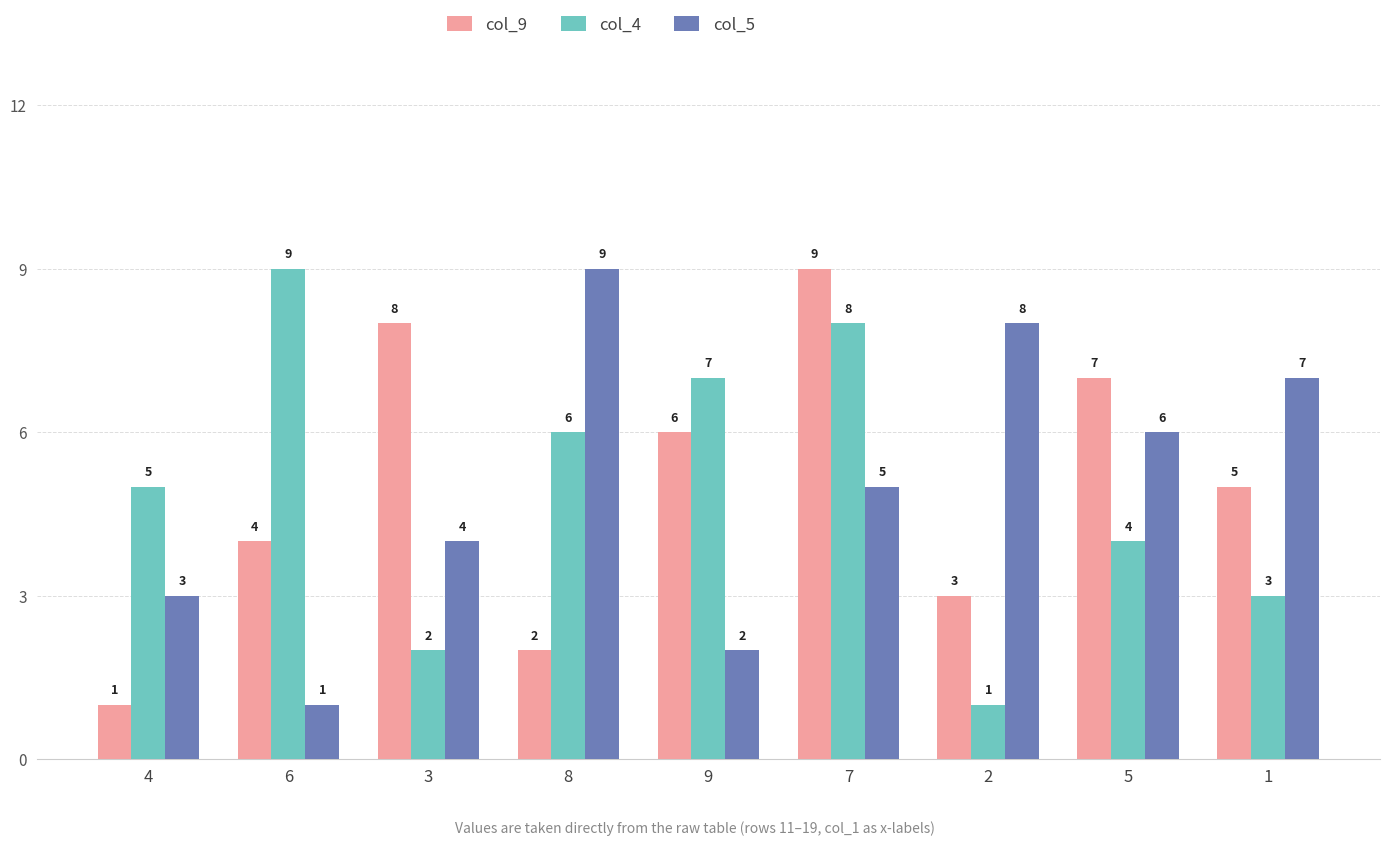

What is the difference between the second highest and minimum values in the col_9 series?

7